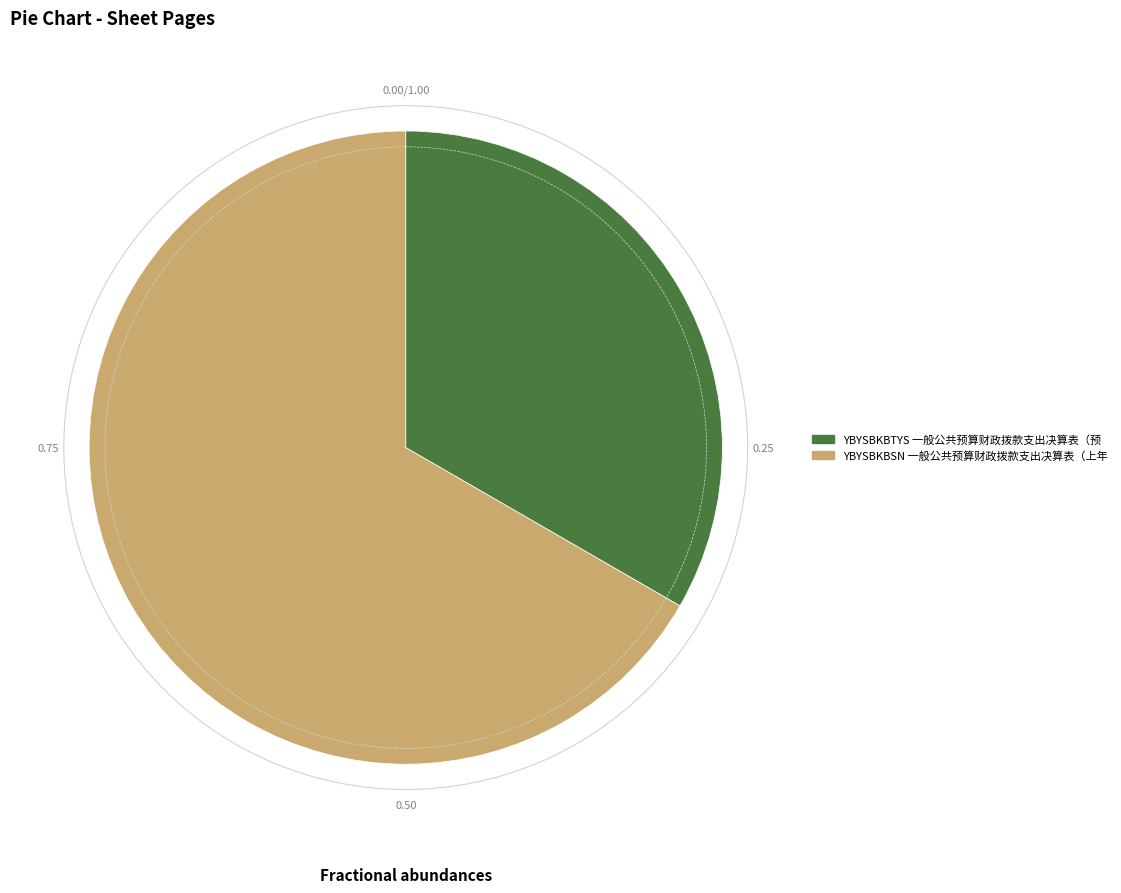

Which has a higher value, YBYSBKBTYS 一般公共预算财政拨款支出决算表（预 or YBYSBKBSN 一般公共预算财政拨款支出决算表（上年?

YBYSBKBSN 一般公共预算财政拨款支出决算表（上年